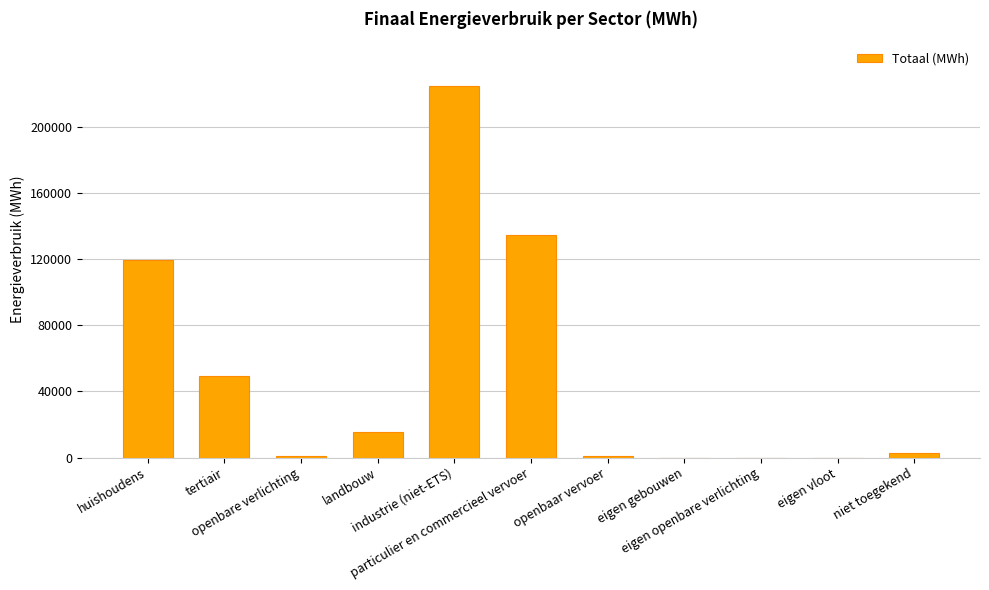

What is the change in value from eigen openbare verlichting to niet toegekend?

+2732.6